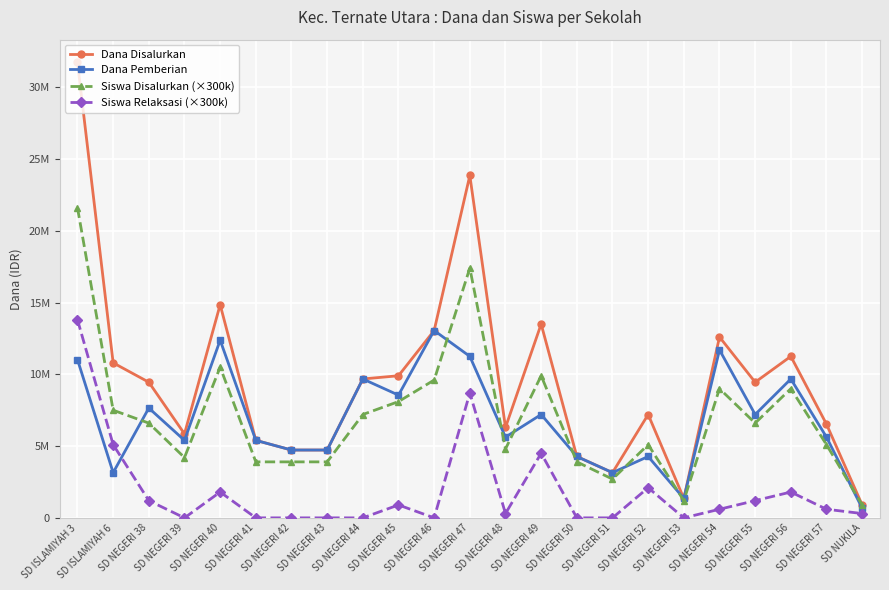

Rank the series at SD NEGERI 48 from lowest to highest value.

Siswa Relaksasi (×300k), Siswa Disalurkan (×300k), Dana Pemberian, Dana Disalurkan